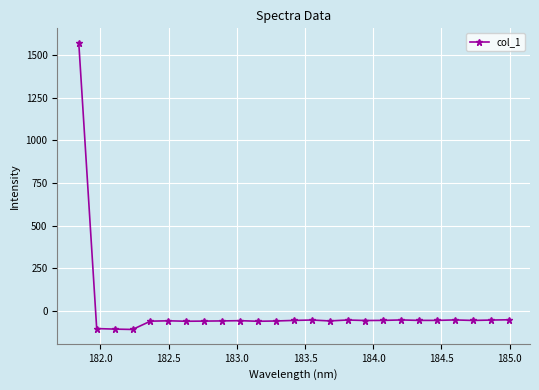

What is the difference between the maximum and minimum values?

1678.8